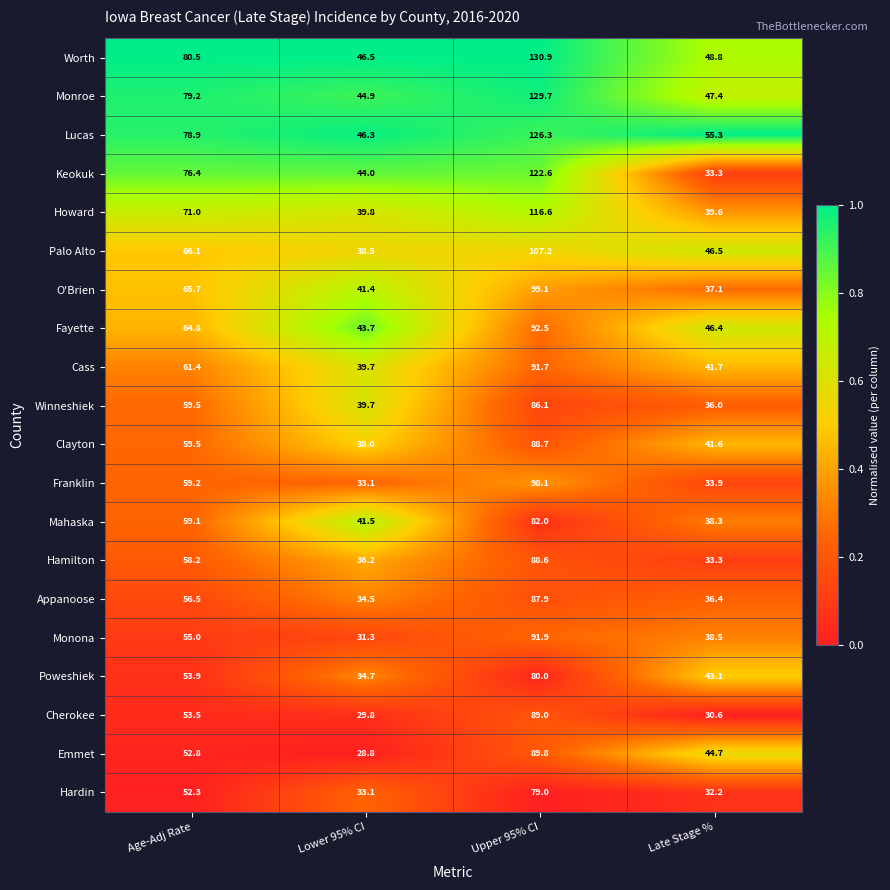

At which category is the sum across all series the highest?

Upper 95% CI